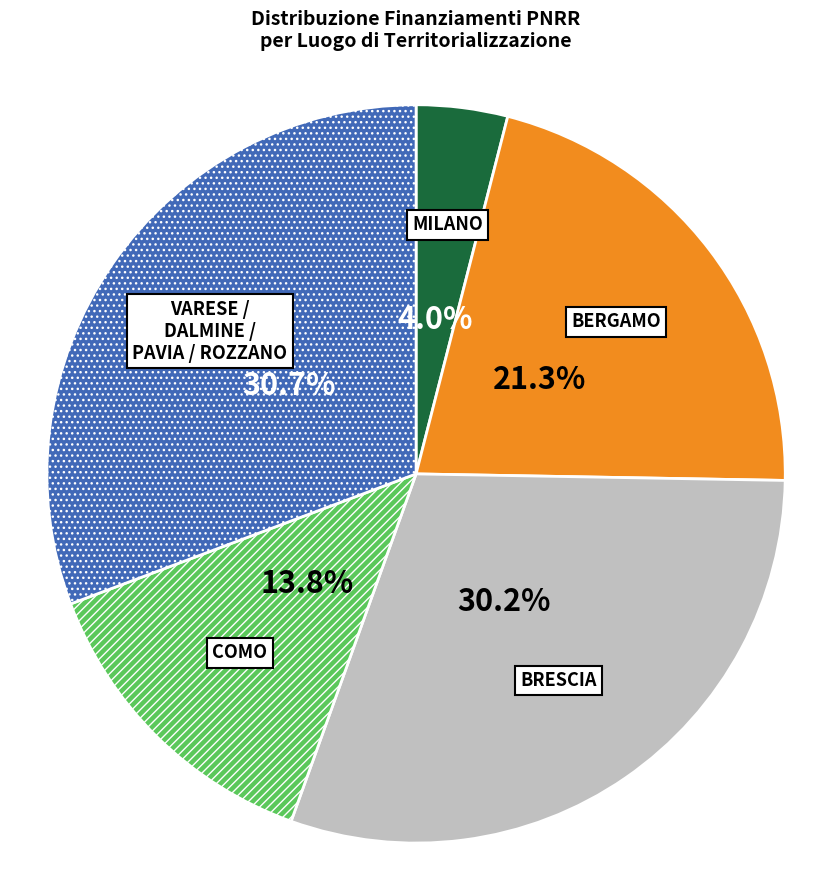

Is there any slice that represents more than half of the pie?

No